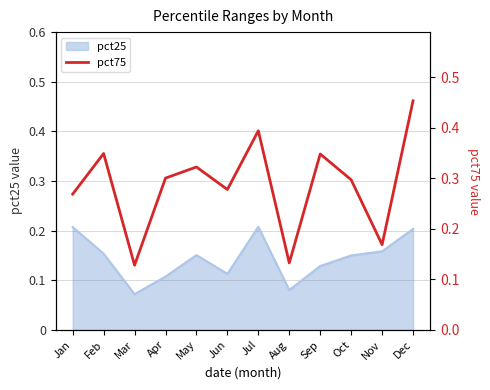

How many categories are shown in the chart?

12